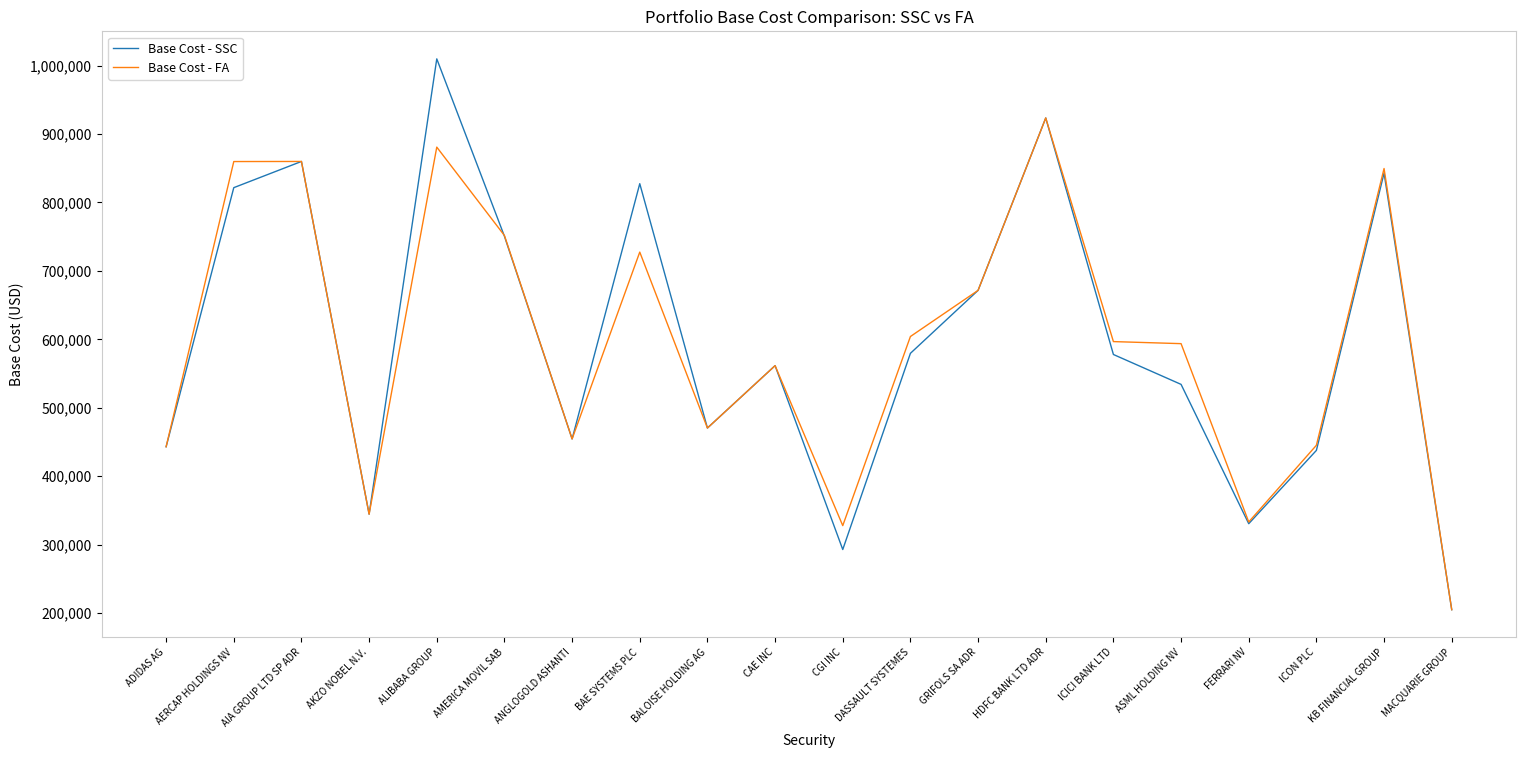

The value of Base Cost - FA at ADIDAS AG is 289052.3. True or false?

False